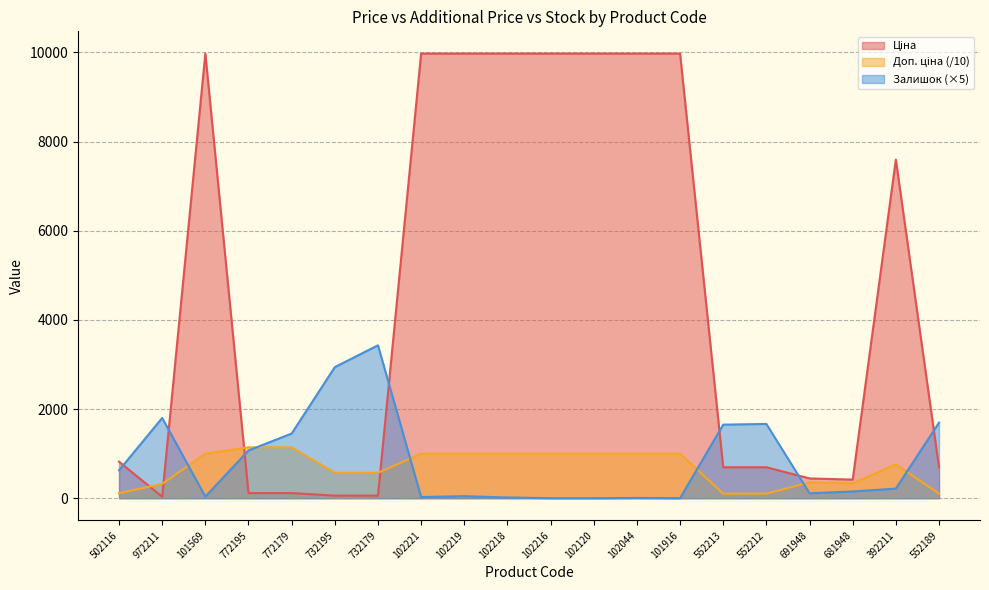

After their last crossing, which series has the higher values: Залишок or Ціна?

Залишок